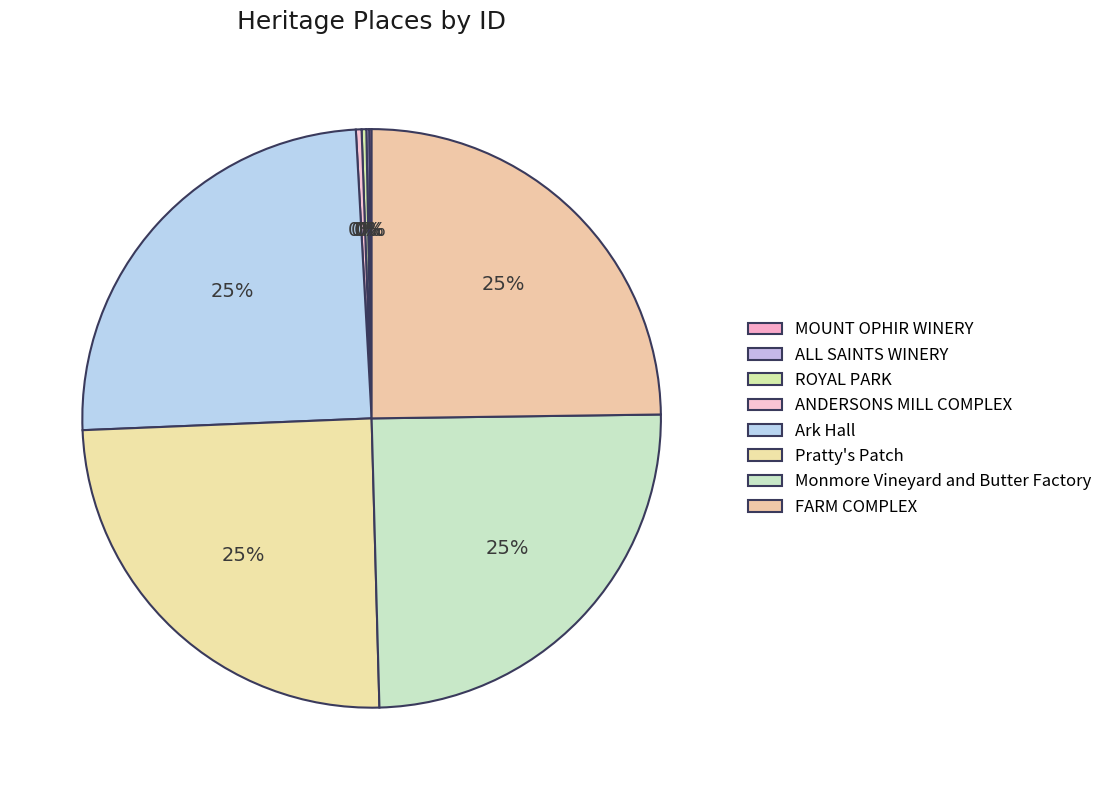

Rank the categories by value from highest to lowest.

FARM COMPLEX, Monmore Vineyard and Butter Factory, Pratty's Patch, Ark Hall, ANDERSONS MILL COMPLEX, ROYAL PARK, ALL SAINTS WINERY, MOUNT OPHIR WINERY